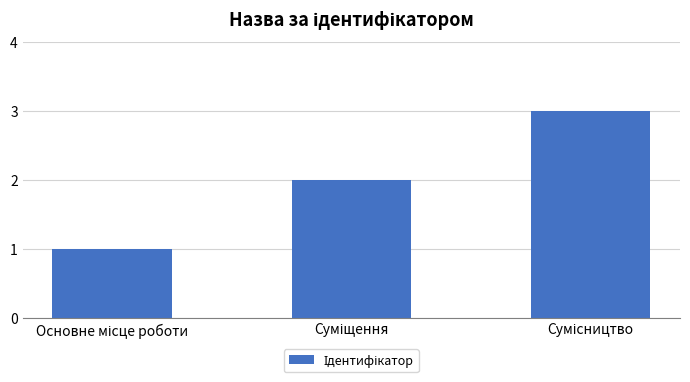

What is the average value?

2